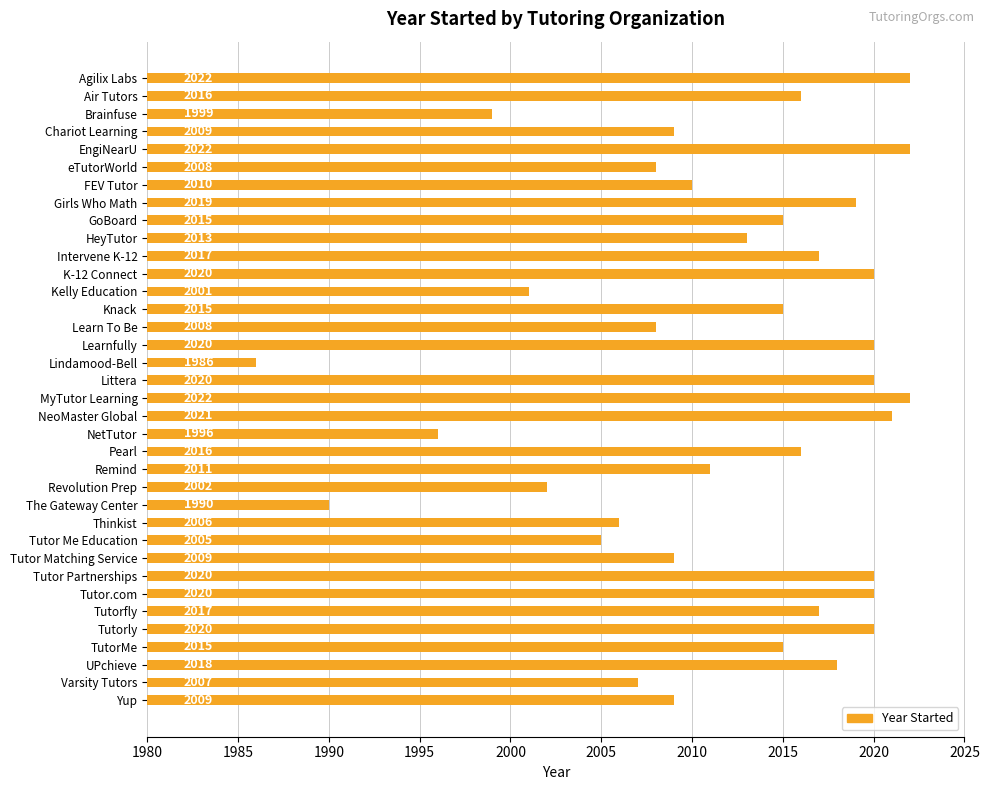

What is the smallest value displayed?

1986